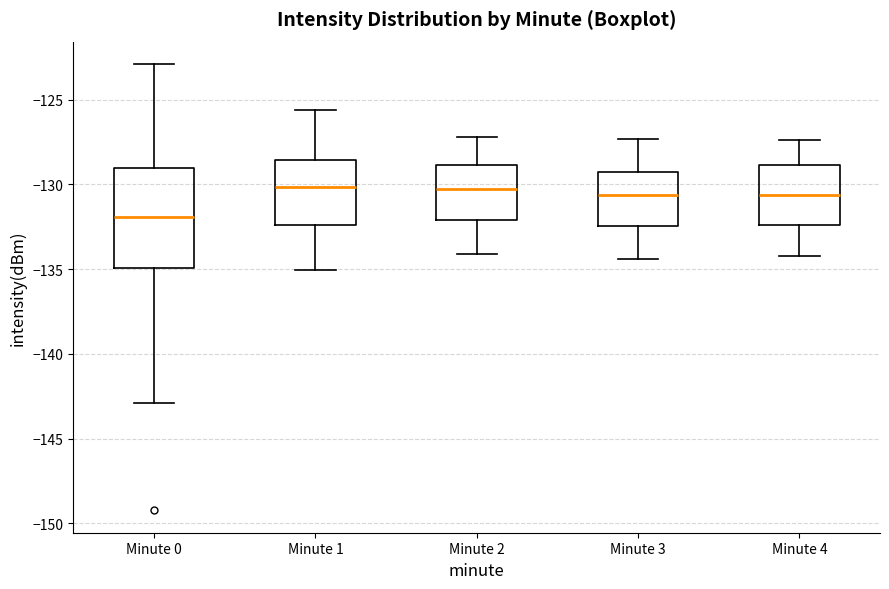

Reading left to right, read every box against the y-axis: the position of its median line, the range the box covers, and the ends of its whiskers. The values are not printed on the chart, so give them approximately, as read against the axis.

Minute 0: median -132.0, box -135.0 to -129.0, whiskers -143.0 to -123.0
Minute 1: median -130.0, box -132.5 to -128.5, whiskers -135.0 to -125.5
Minute 2: median -130.0, box -132.0 to -129.0, whiskers -134.0 to -127.0
Minute 3: median -130.5, box -132.5 to -129.5, whiskers -134.5 to -127.5
Minute 4: median -130.5, box -132.5 to -129.0, whiskers -134.0 to -127.5